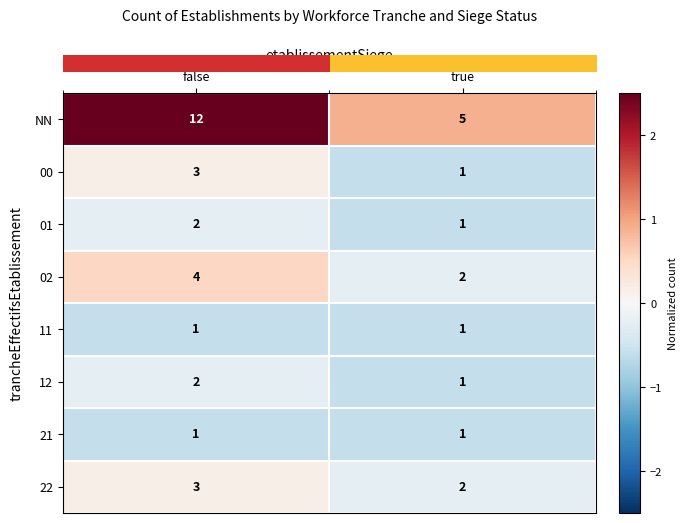

What is the maximum value shown in the chart?

12